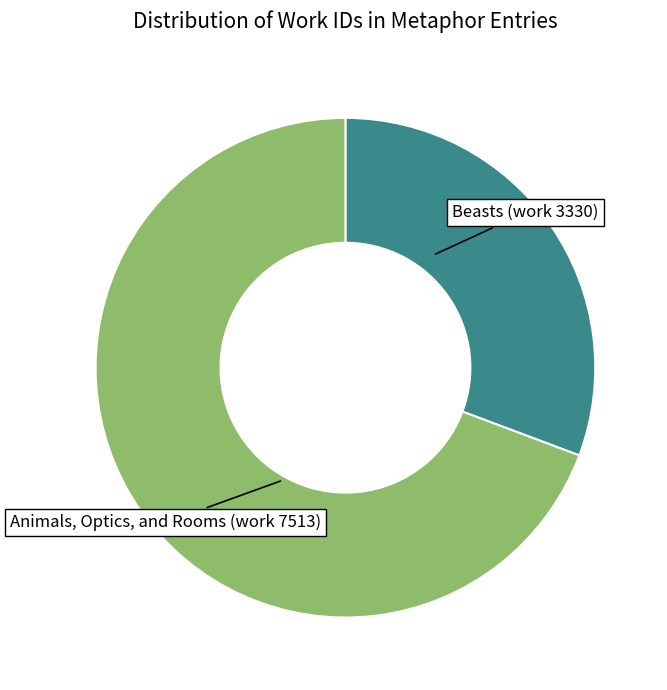

Between Beasts (work 3330) and Animals, Optics, and Rooms (work 7513), which is larger?

Animals, Optics, and Rooms (work 7513)